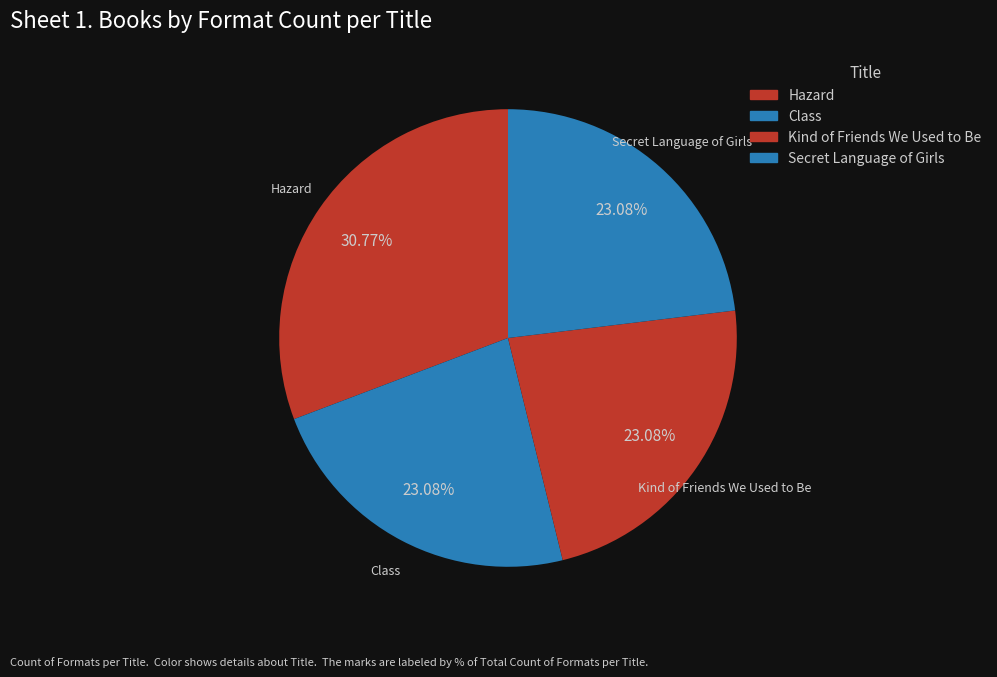

Does Hazard represent more than half of the total?

No